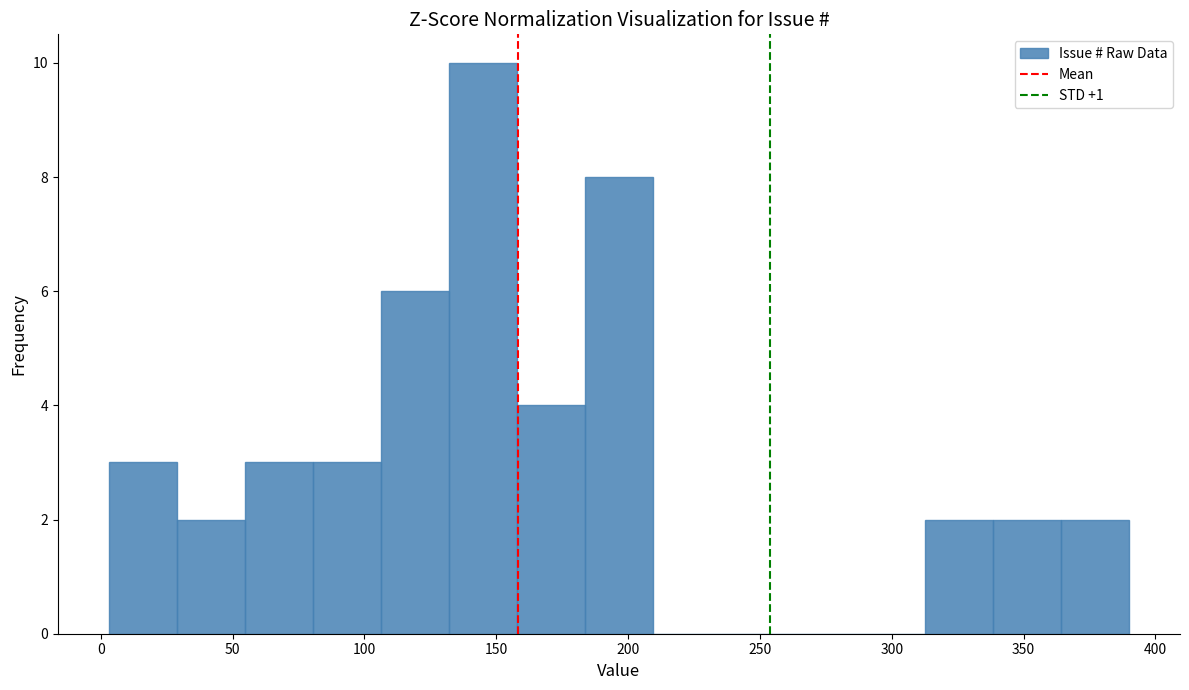

Reading left to right, list every bar in this chart as the range it spans on the x-axis followed by its height. Neither the bar edges nor the heights are printed on the chart, so give them approximately, as read against the axes.

5 to 30: 3
30 to 55: 2
55 to 80: 3
80 to 105: 3
105 to 130: 6
130 to 160: 10
160 to 185: 4
185 to 210: 8
210 to 235: 0
235 to 260: 0
260 to 285: 0
285 to 315: 0
315 to 340: 2
340 to 365: 2
365 to 390: 2